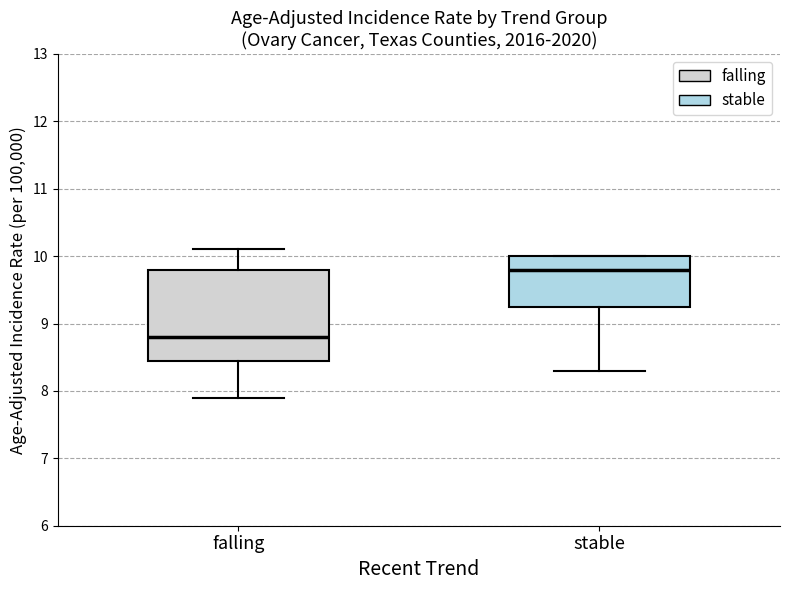

Where does the lower whisker of the box for falling end on the y-axis? The values are not printed on the chart, so give them approximately, as read against the axis.

7.9